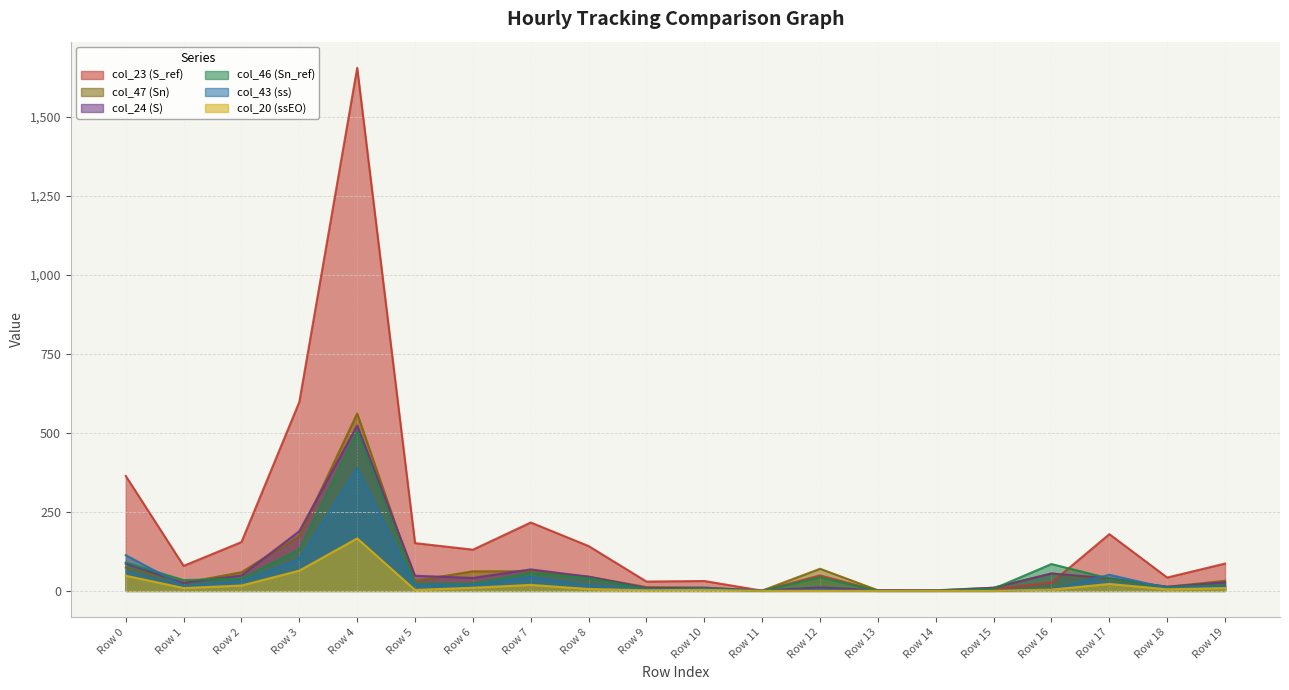

True or false: col_46 (Sn_ref) has more than 1 interior local peaks.

True